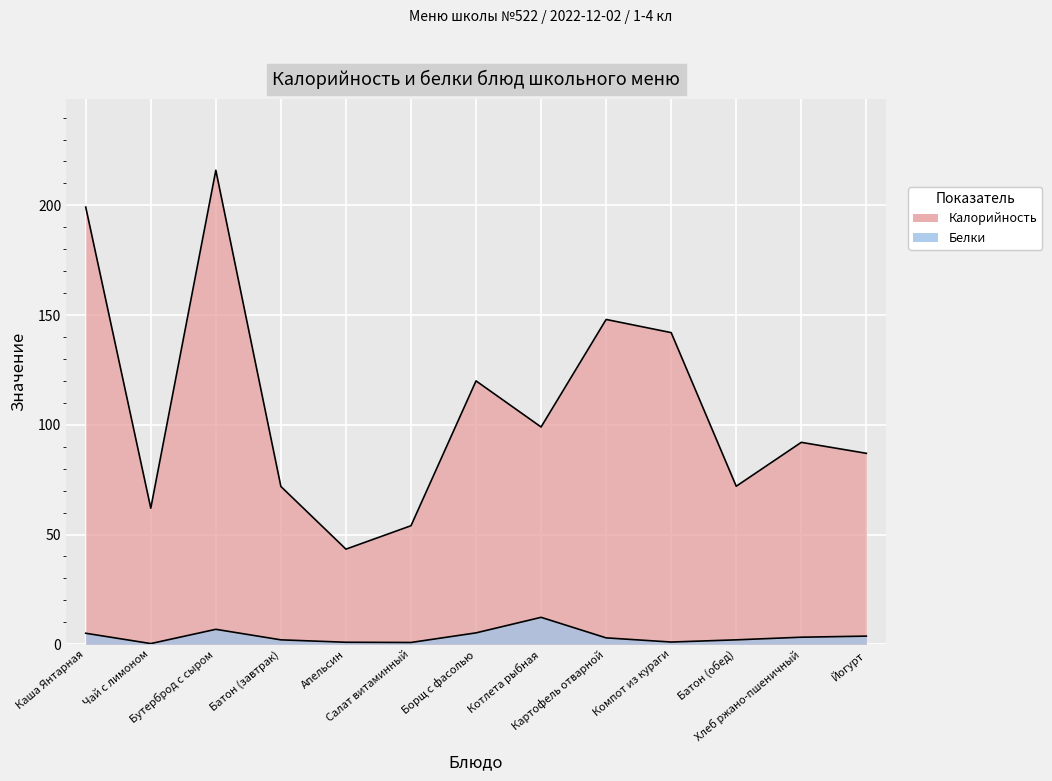

True or false: Белки and Калорийность intersect in this chart.

False